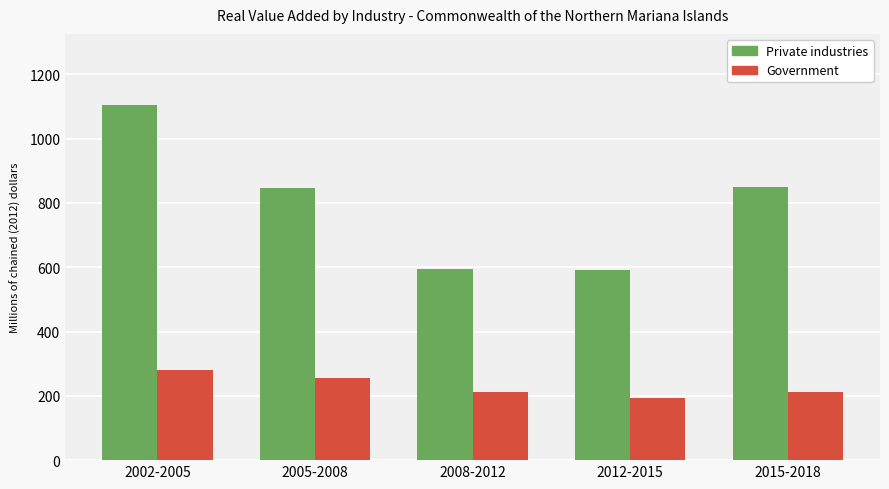

The value of Private industries at 2012-2015 is 383. True or false?

False